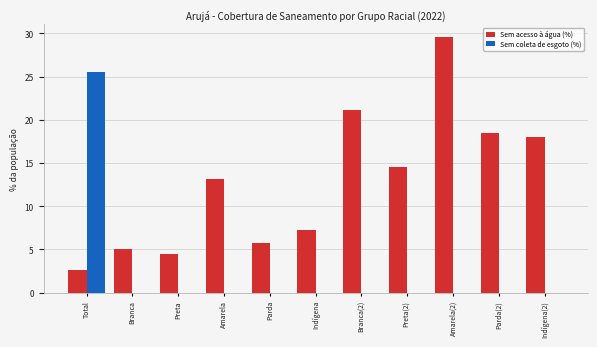

Which series has the largest total across all categories?

Sem acesso à água (%)